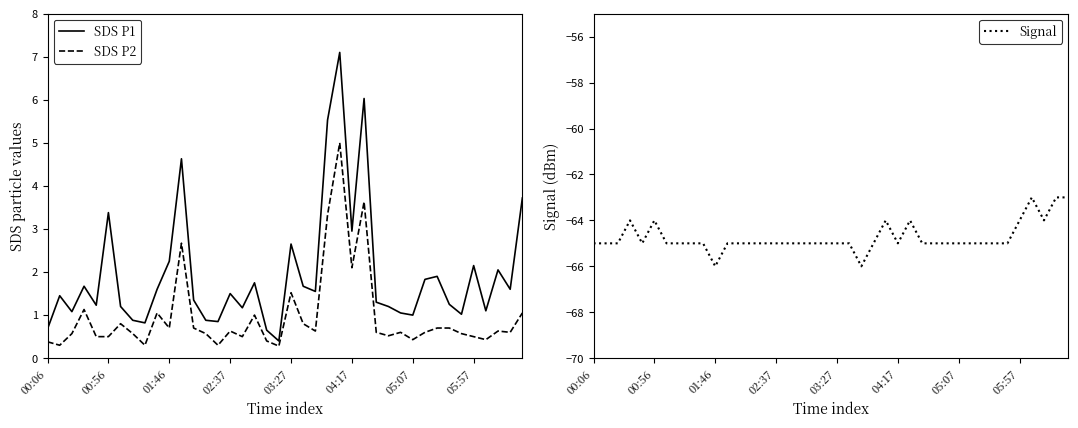

What is the lowest value of the Signal series?

-66